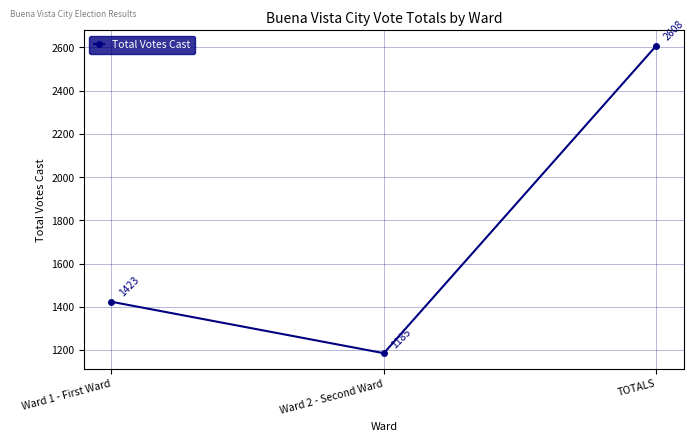

The chart shows a value of 2608 at TOTALS. True or false?

True